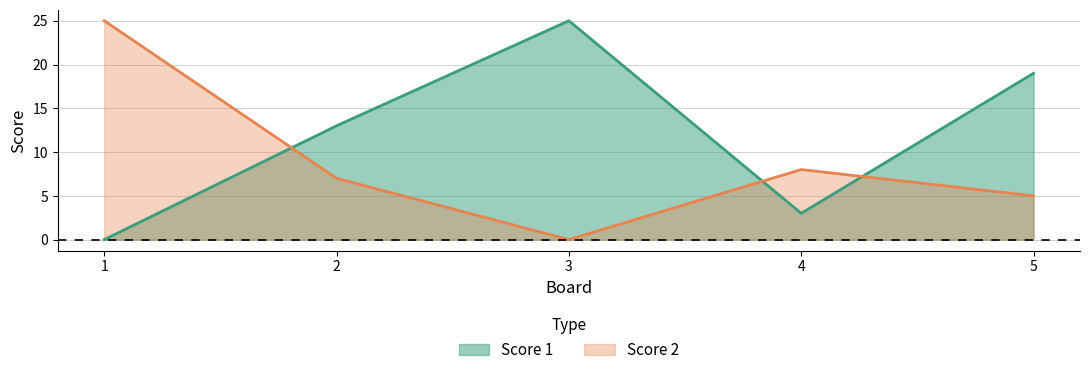

At which category does the chart reach its minimum across all series?

1